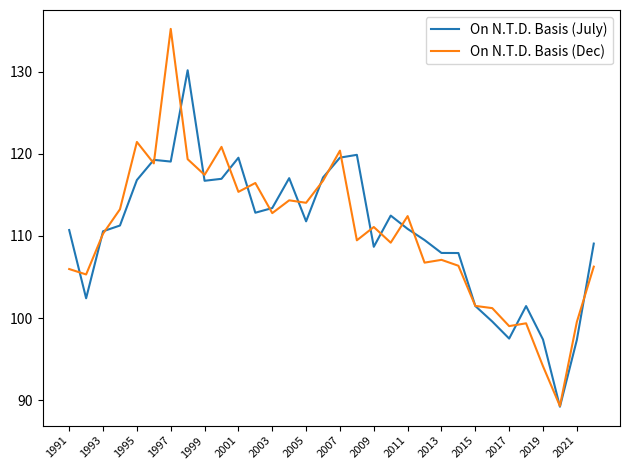

What is the minimum value shown in the chart?

89.2